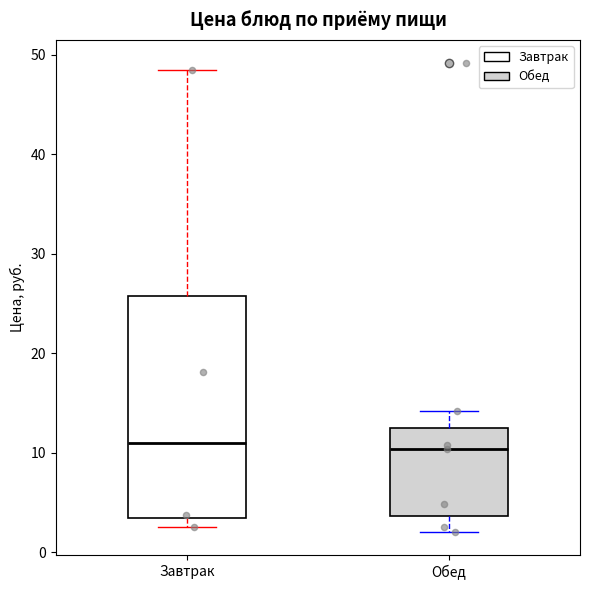

Comparing the boxes themselves (not the whiskers), which one is the tallest?

Завтрак